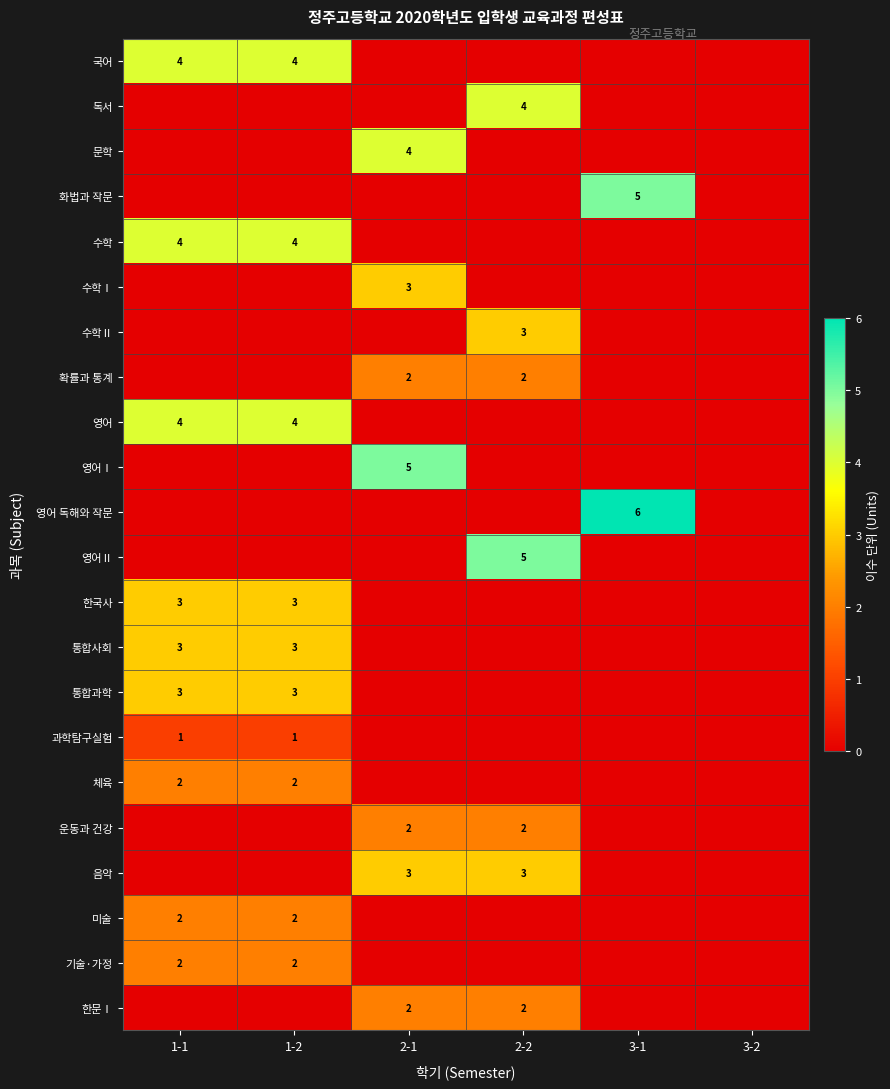

Is it true that 음악 equals 3 at 2-1?

True